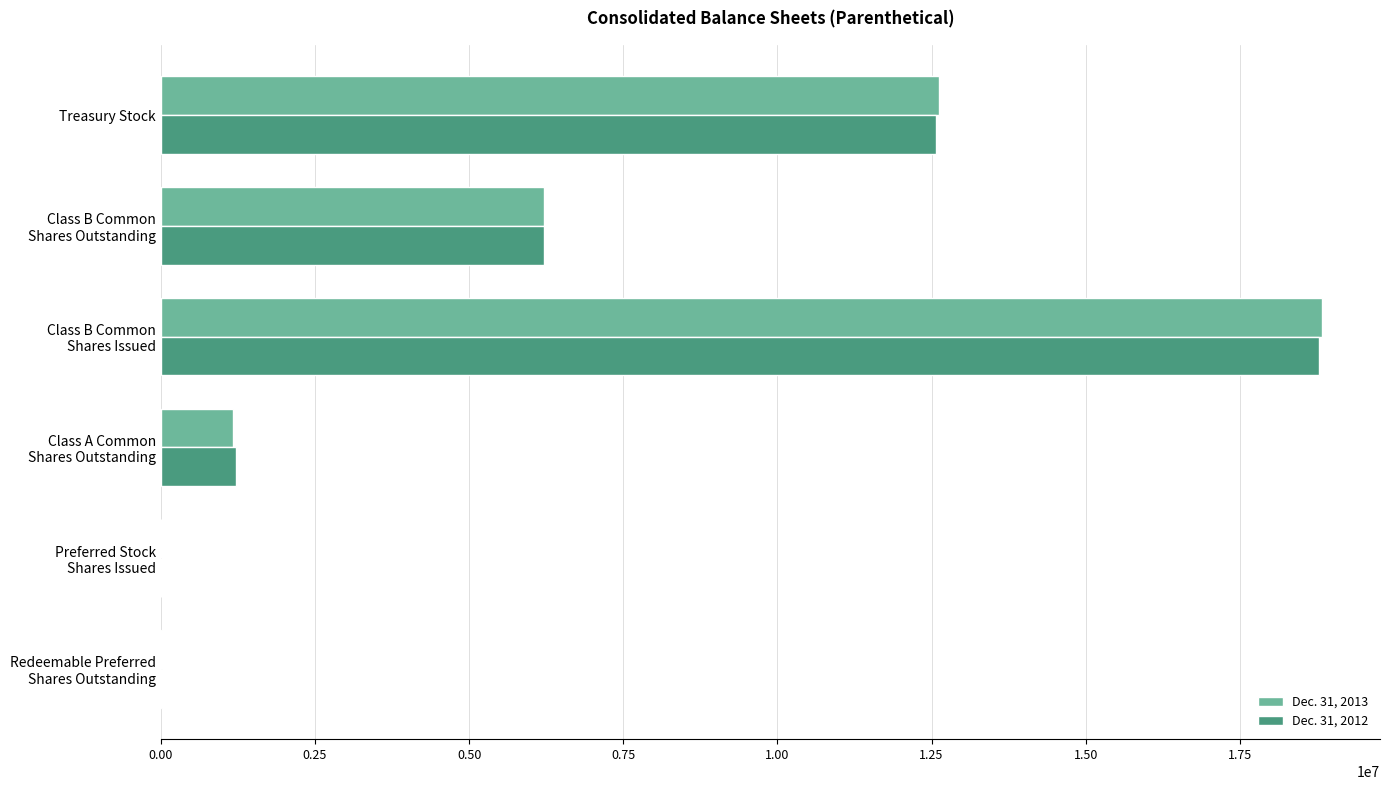

What is the greatest value displayed?

18830927